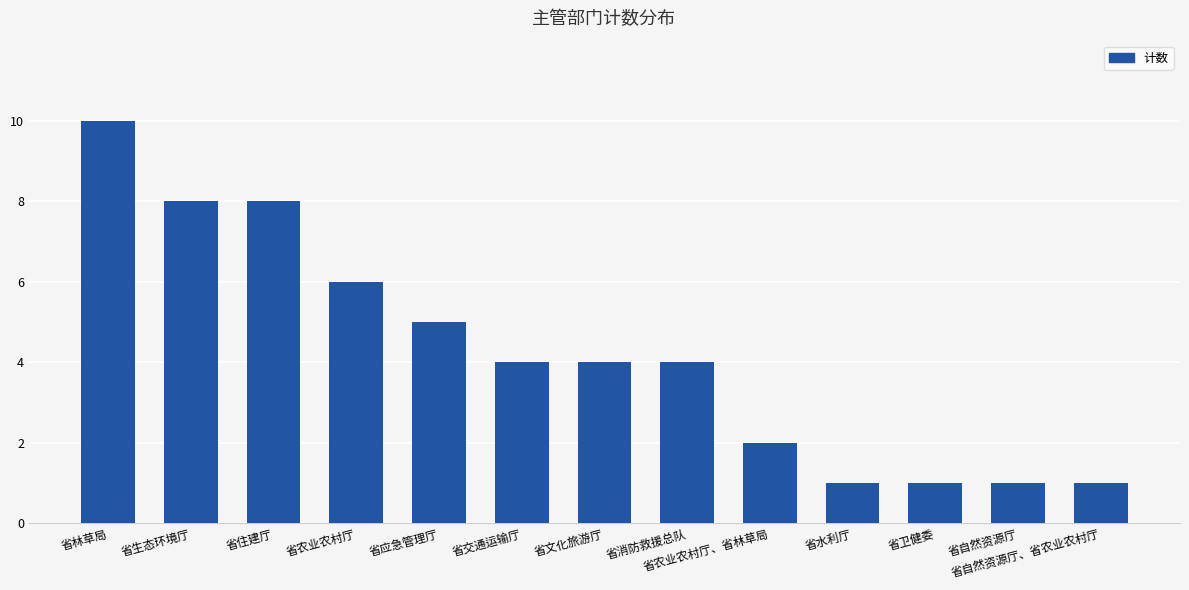

What is the sum of all values?

55